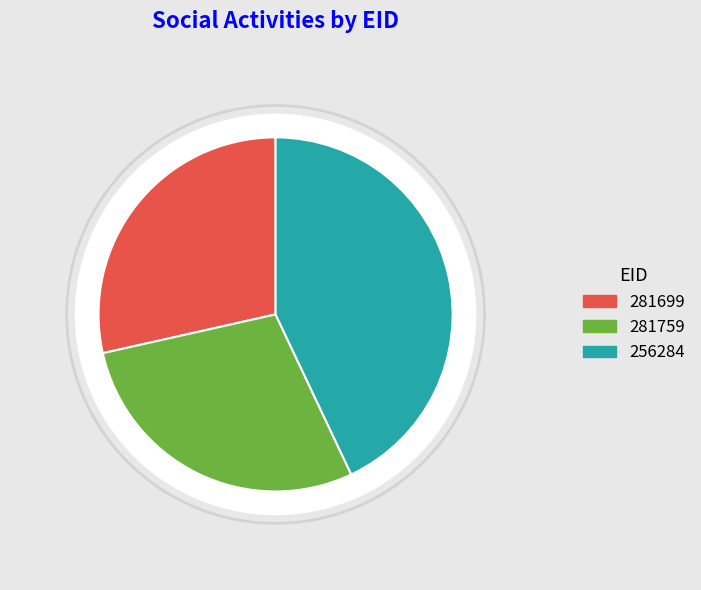

What percentage do 281759 and 256284 together represent?

71.5%